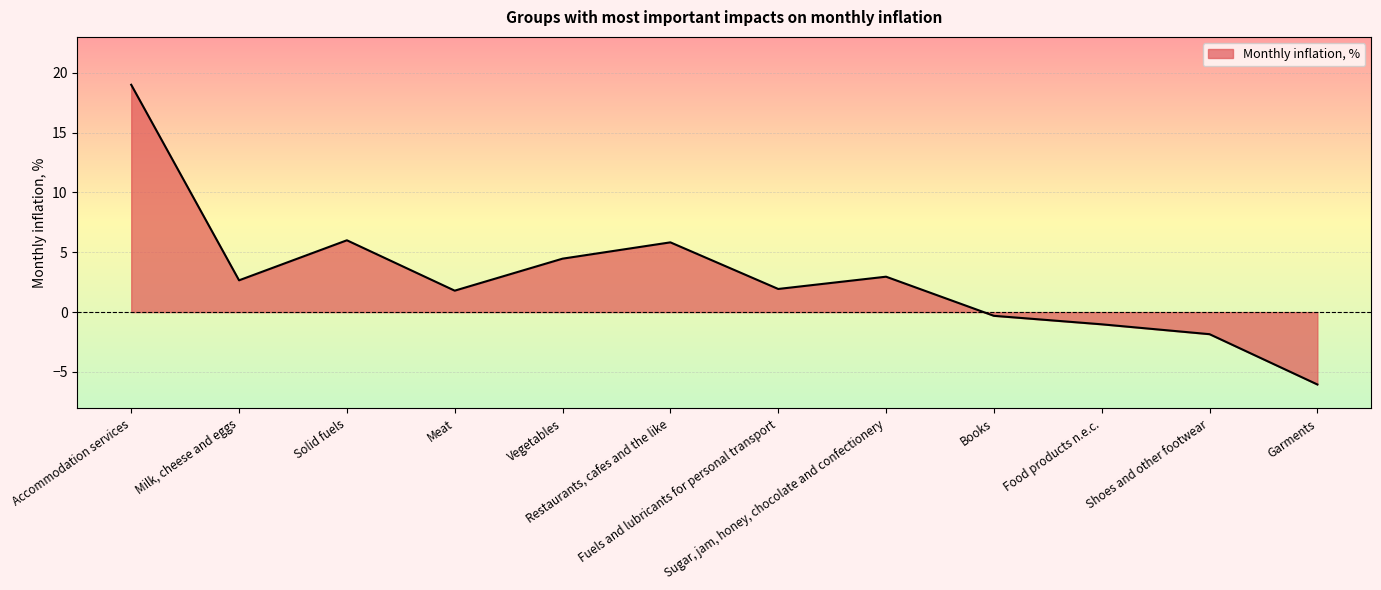

Reading right to left, transcribe all the data shown in this chart.

Garments=-6.0	Shoes and other footwear=-1.8	Food products n.e.c.=-1.0	Books=-0.3	Sugar, jam, honey, chocolate and confectionery=3.0	Fuels and lubricants for personal transport=1.9	Restaurants, cafes and the like=5.8	Vegetables=4.5	Meat=1.8	Solid fuels=6.0	Milk, cheese and eggs=2.7	Accommodation services=19.0